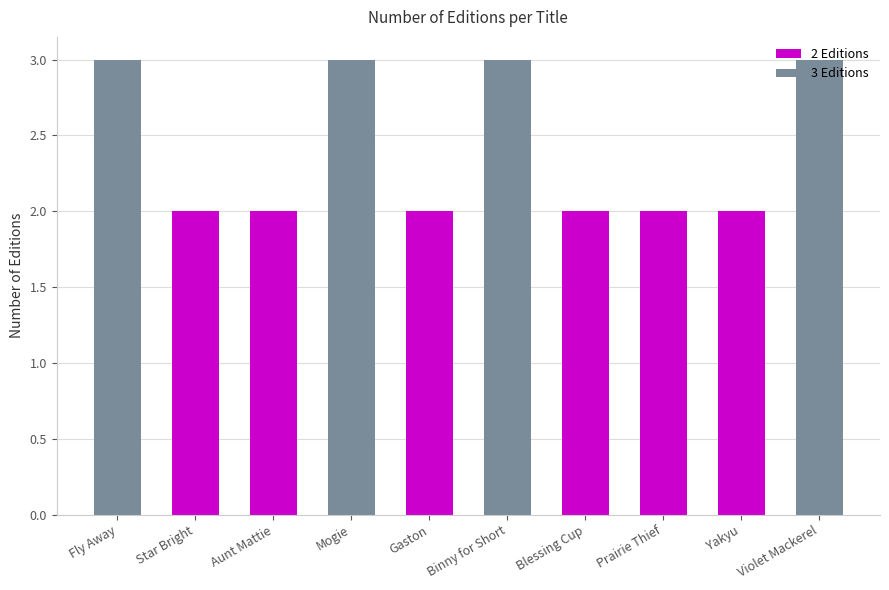

What is the change in value from Binny for Short to Yakyu?

-1